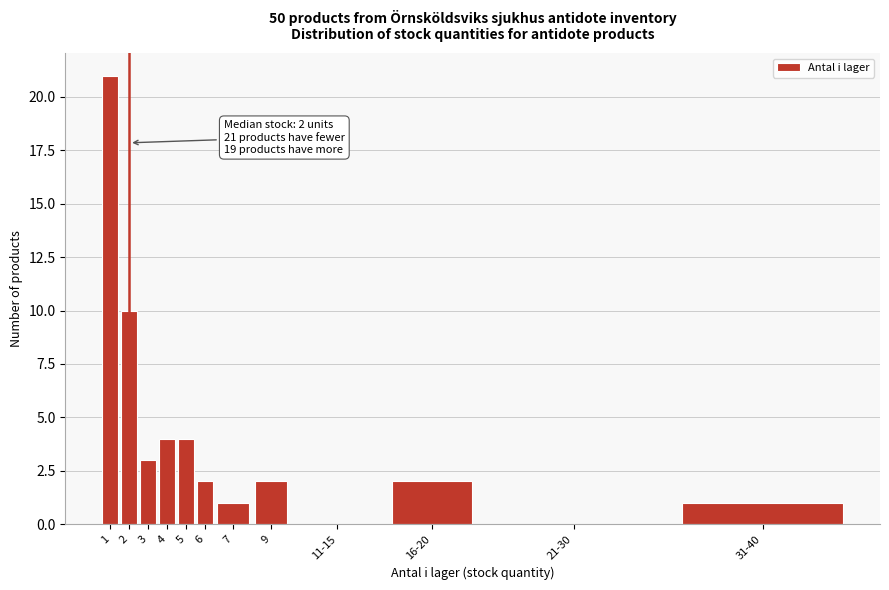

Reading right to left, extract all data points from this chart.

31-40=1	21-30=0	16-20=2	11-15=0	9=2	7=1	6=2	5=4	4=4	3=3	2=10	1=21